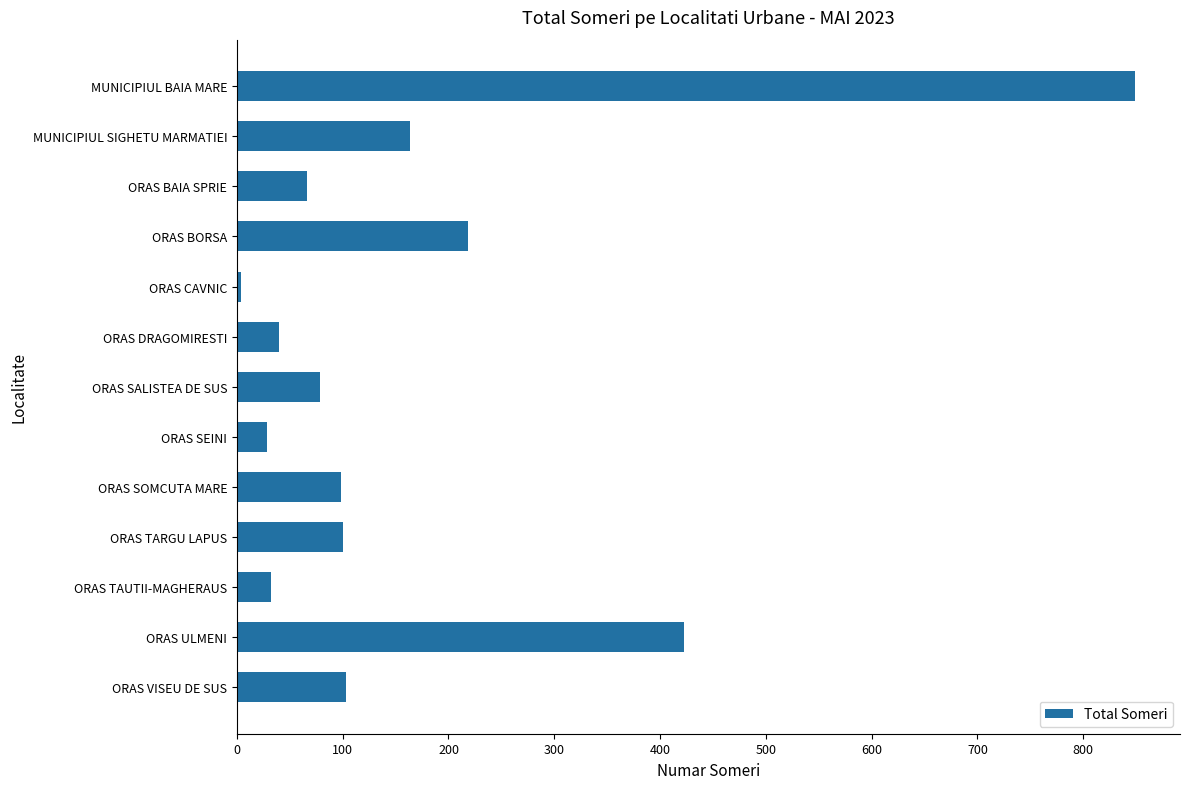

What is the maximum value shown in the chart?

849